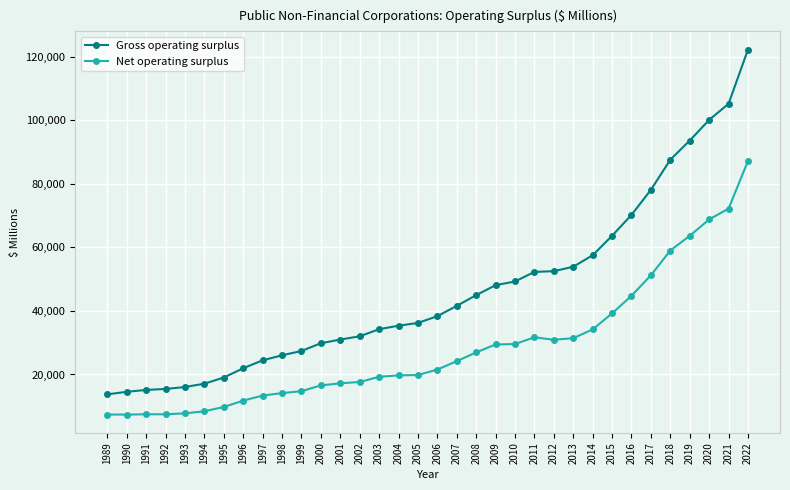

The Net operating surplus series shows 63600 at 2019. True or false?

True